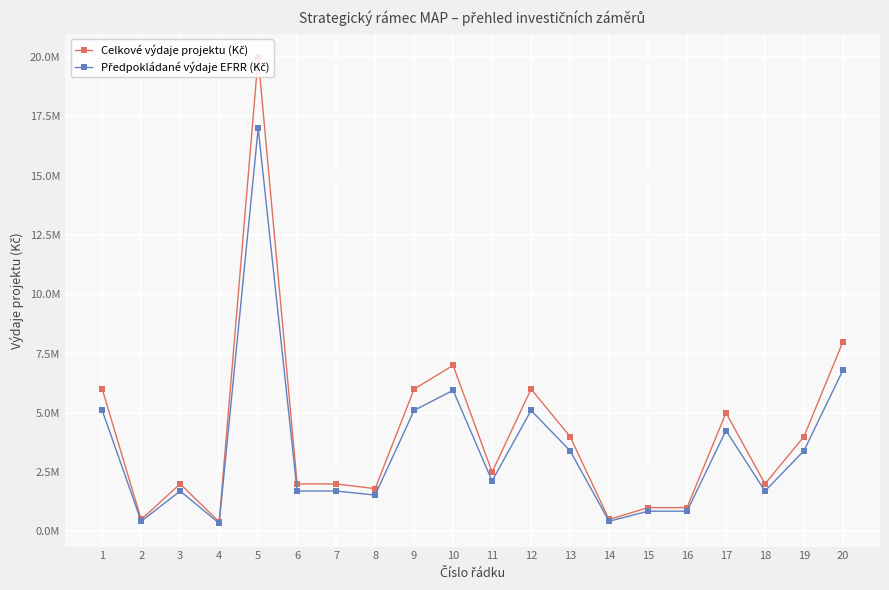

Is the value of Celkové výdaje projektu (Kč) at 6 greater than the value of Předpokládané výdaje EFRR (Kč) at 7?

Yes